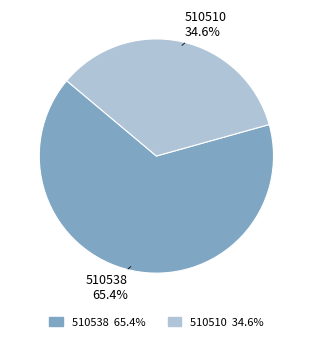

What percentage is the 510510 slice, to the nearest percent?

35%